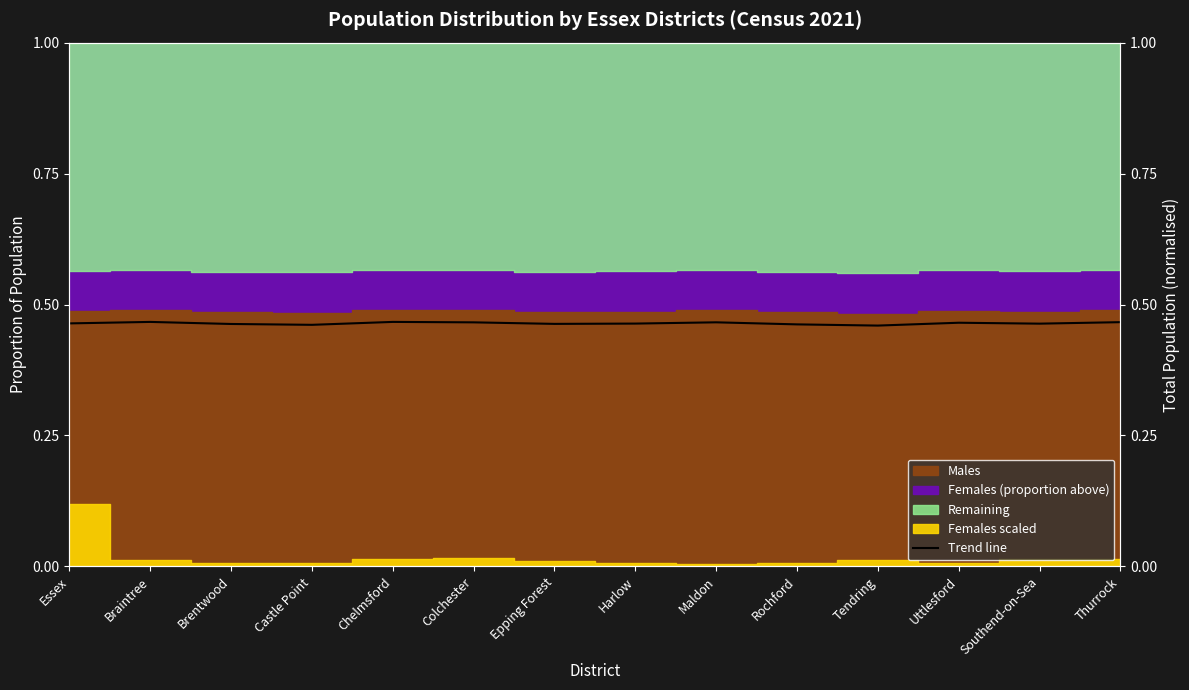

What is the label of the 8th point from the right?

Epping Forest